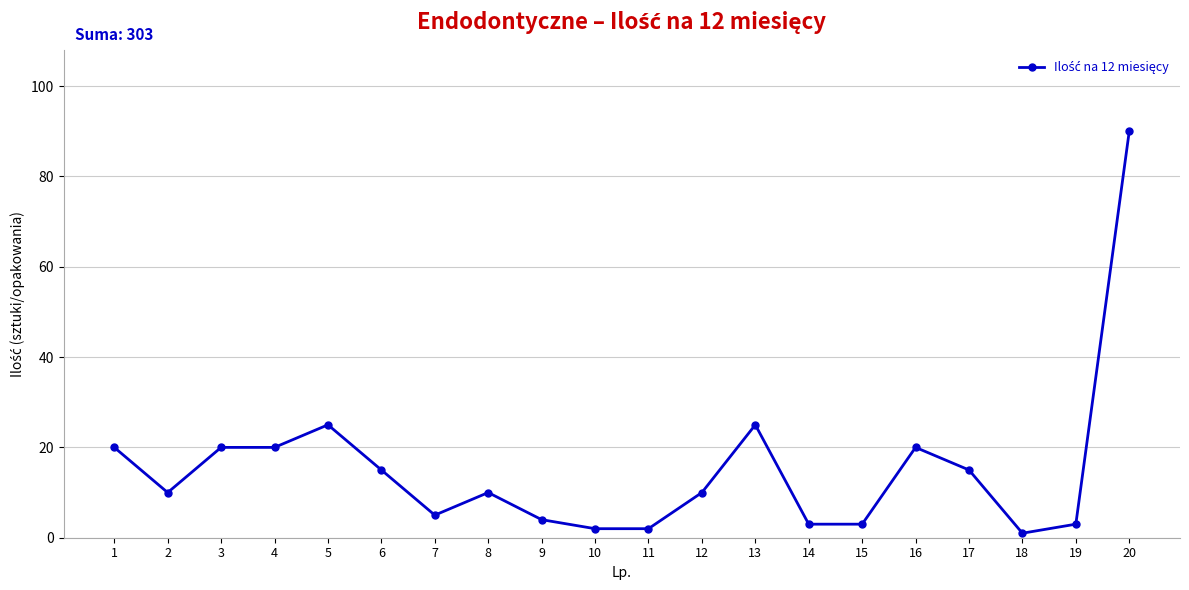

At which label does the data first exceed 10?

1